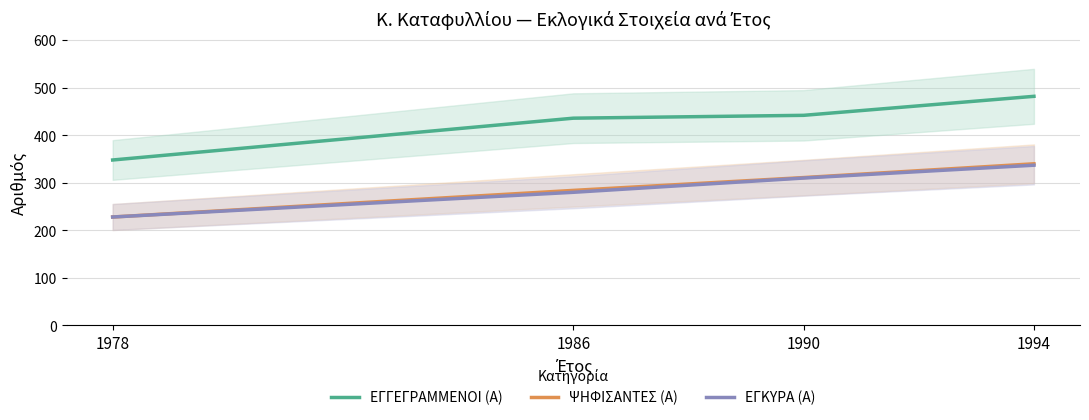

What is the lowest value of the ΕΓΓΕΓΡΑΜΜΕΝΟΙ (Α) series?

348